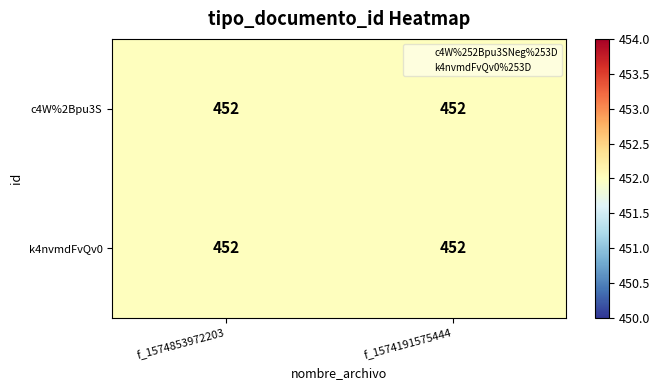

How many data points does each series have?

2